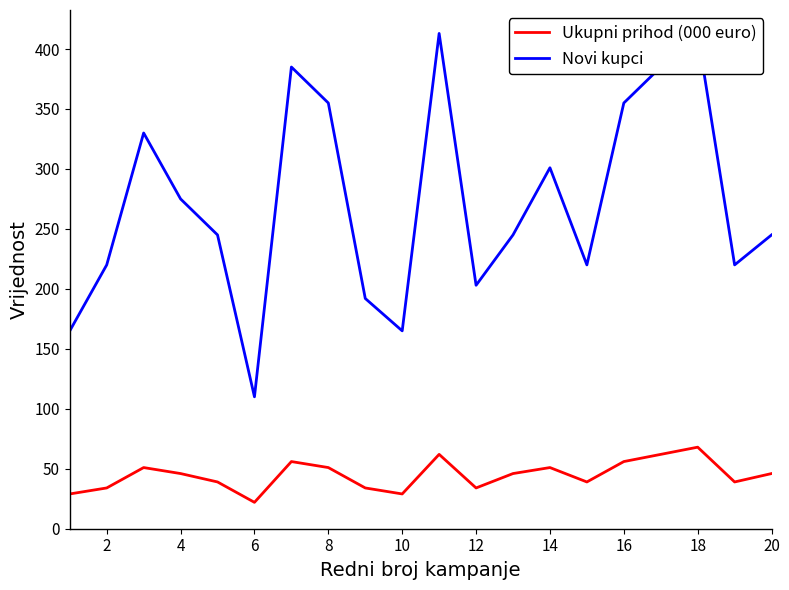

What are all the series names shown in the legend?

Ukupni prihod (000 euro), Novi kupci